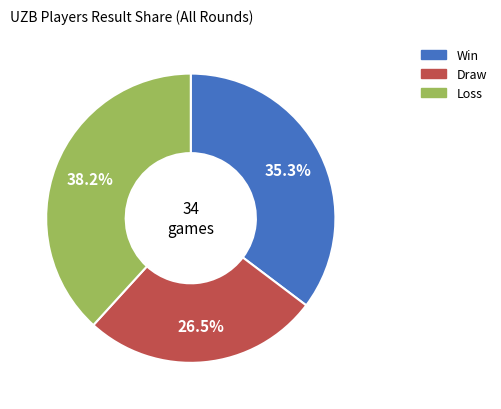

Does any single category account for the majority?

No